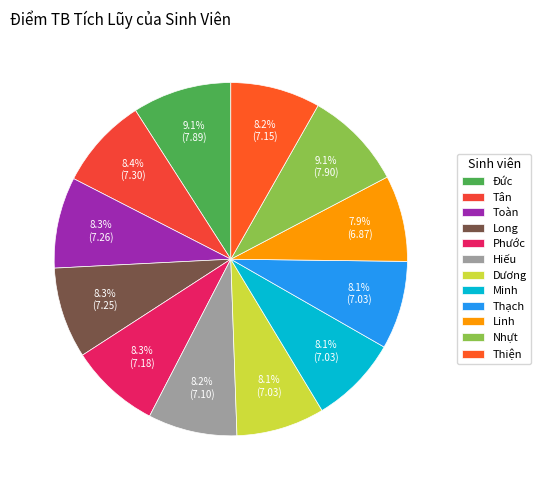

How many slices are in this pie chart?

12